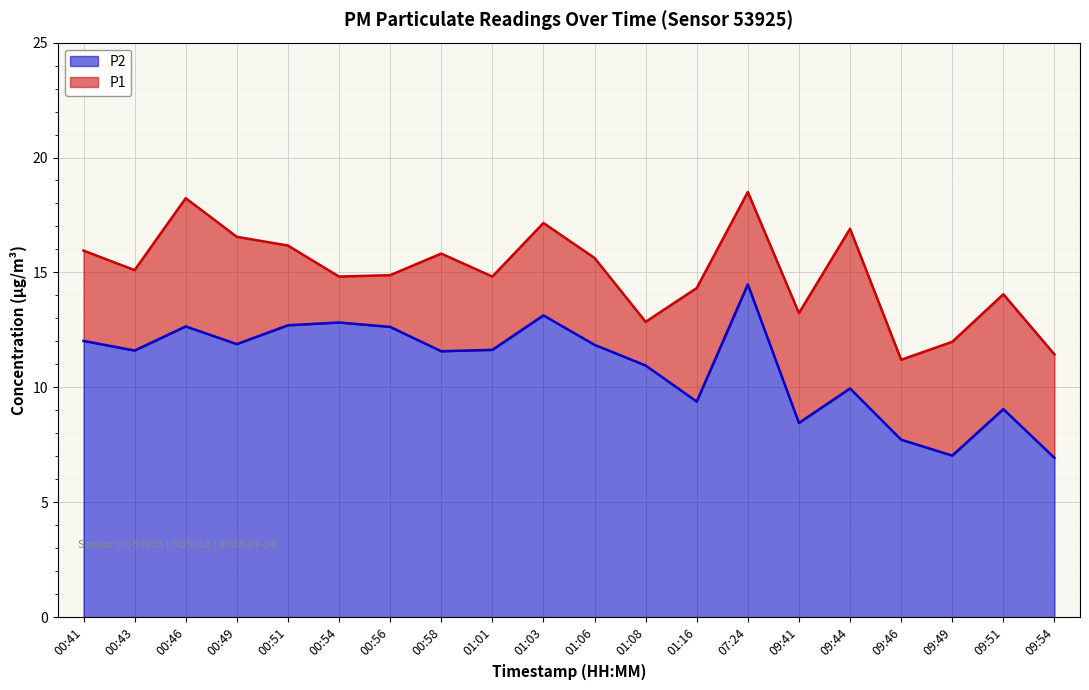

List the labels in order of P2 value, smallest first.

09:54, 09:49, 09:46, 09:41, 09:51, 01:16, 09:44, 01:08, 00:58, 00:43, 01:01, 01:06, 00:49, 00:41, 00:56, 00:46, 00:51, 00:54, 01:03, 07:24